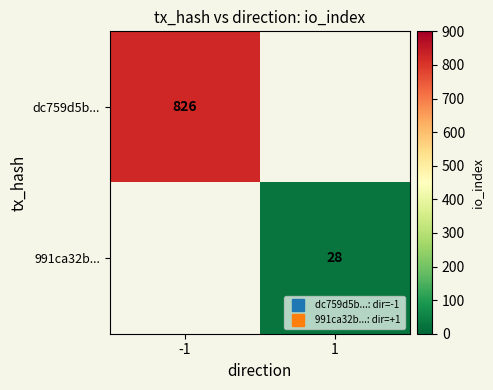

What is the highest value of the dc759d5b... series?

826.0